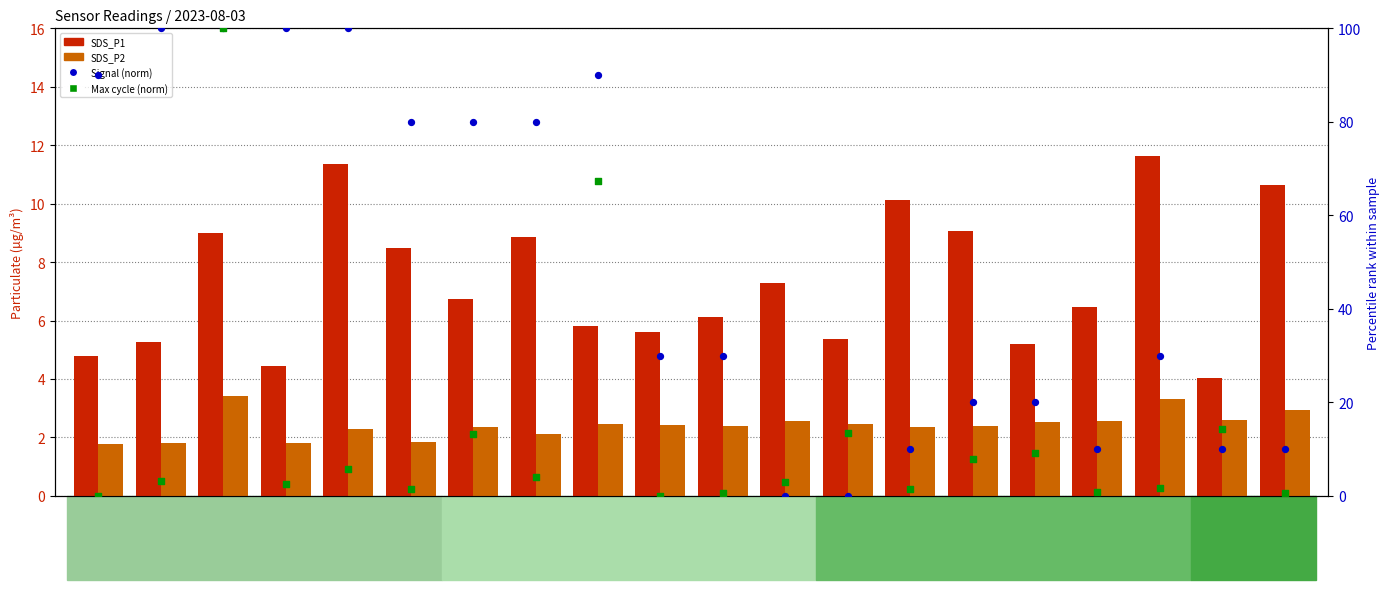

Which series has the widest spread of Y values?

Signal (norm)